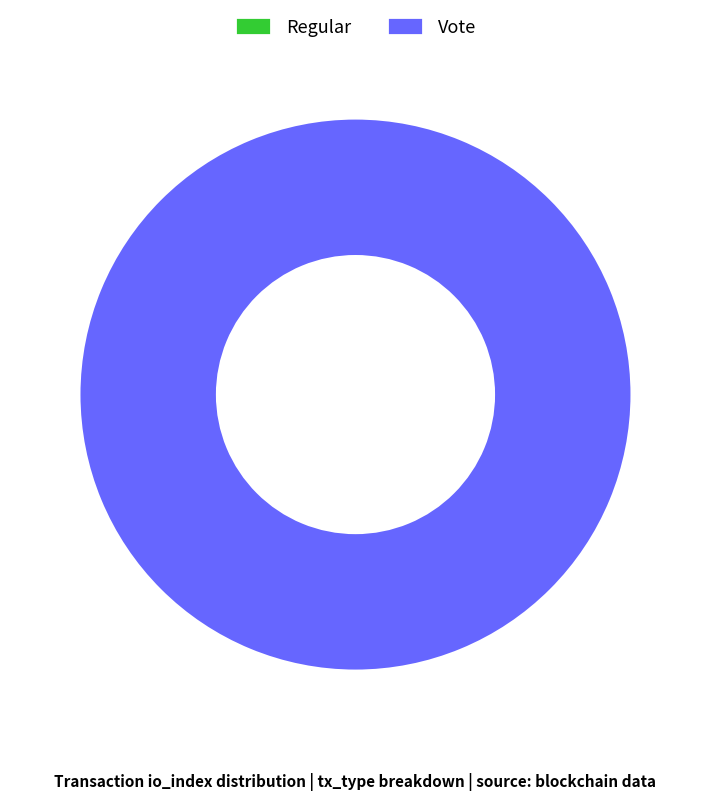

Combined, do Regular and Vote account for over 50%?

Yes